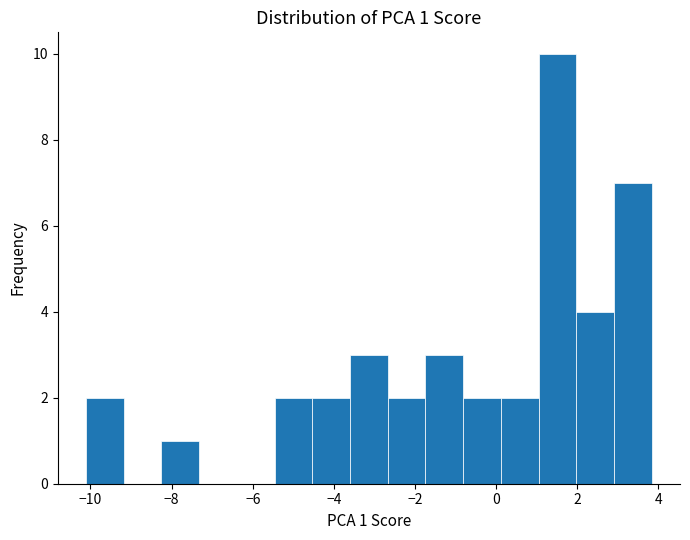

Which range on the x-axis has the tallest bar?

1.0 to 2.0